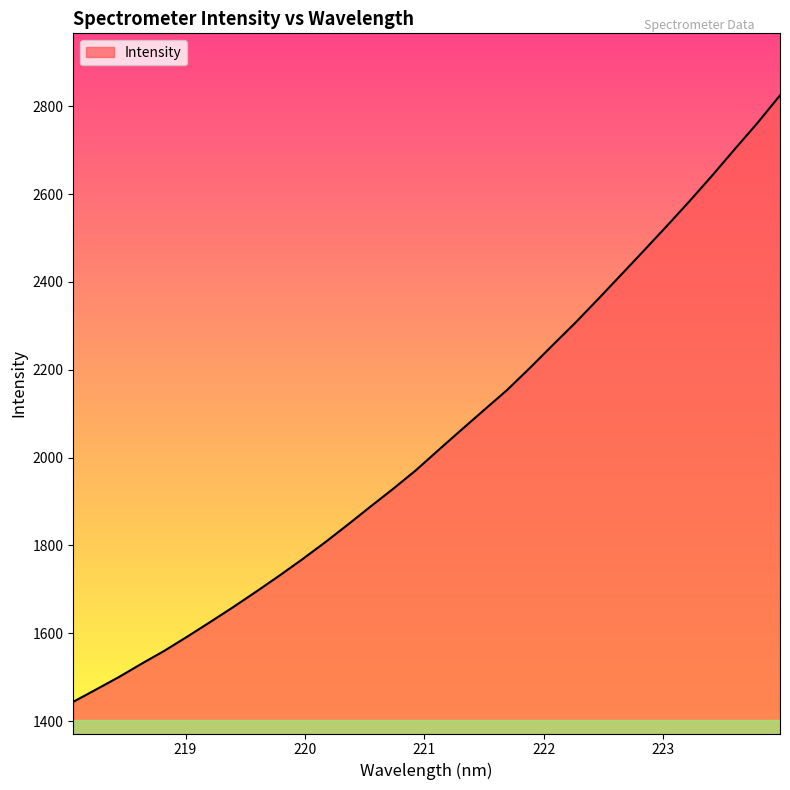

What is the greatest value displayed?

2824.8